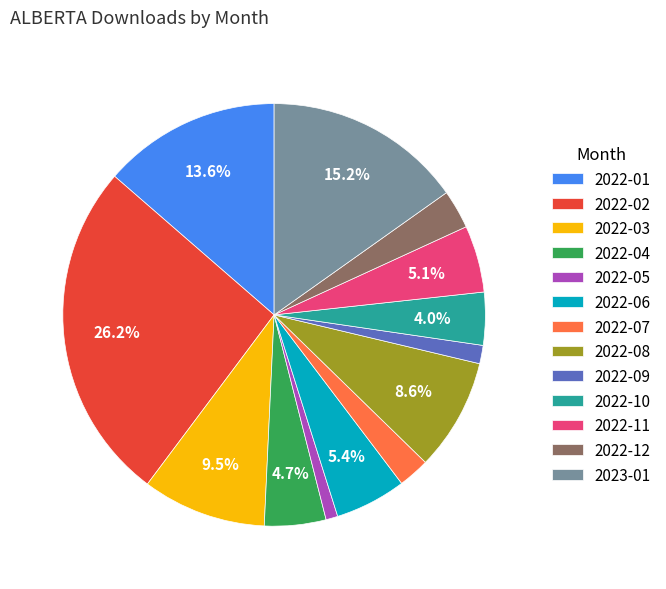

True or false: 2022-10 accounts for 4% of the total.

True